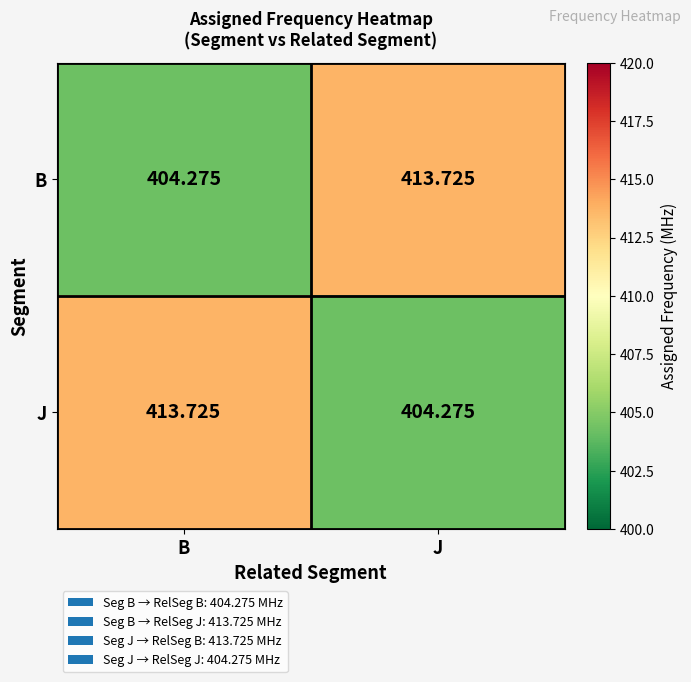

Rank the series at B from highest to lowest value.

J, B